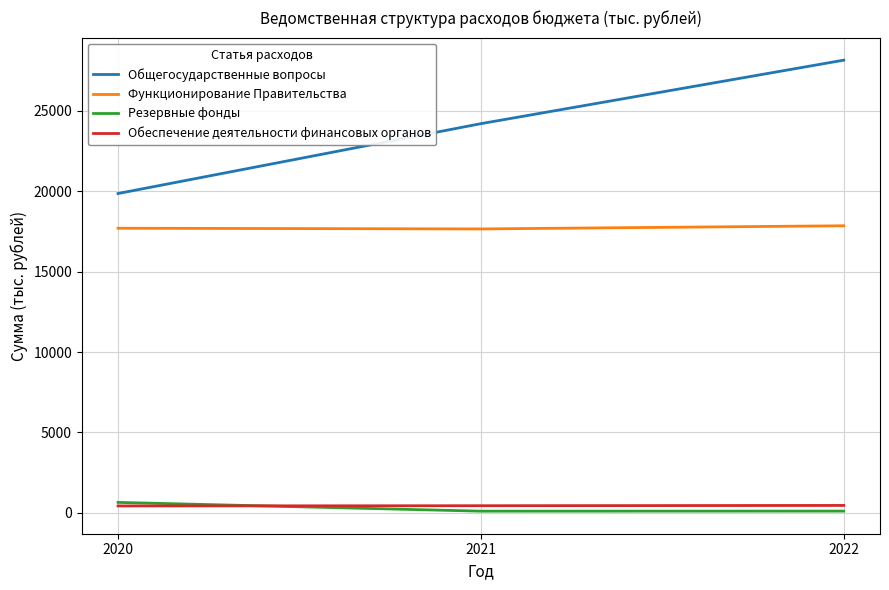

What is the greatest value displayed?

28162.1